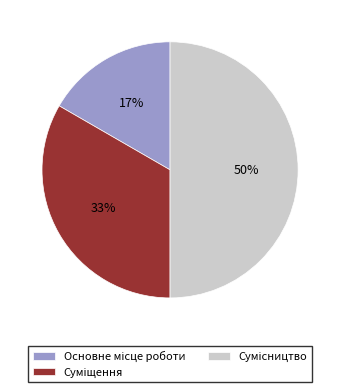

To the nearest percent, what is the difference between the largest and smallest slice percentages?

33%